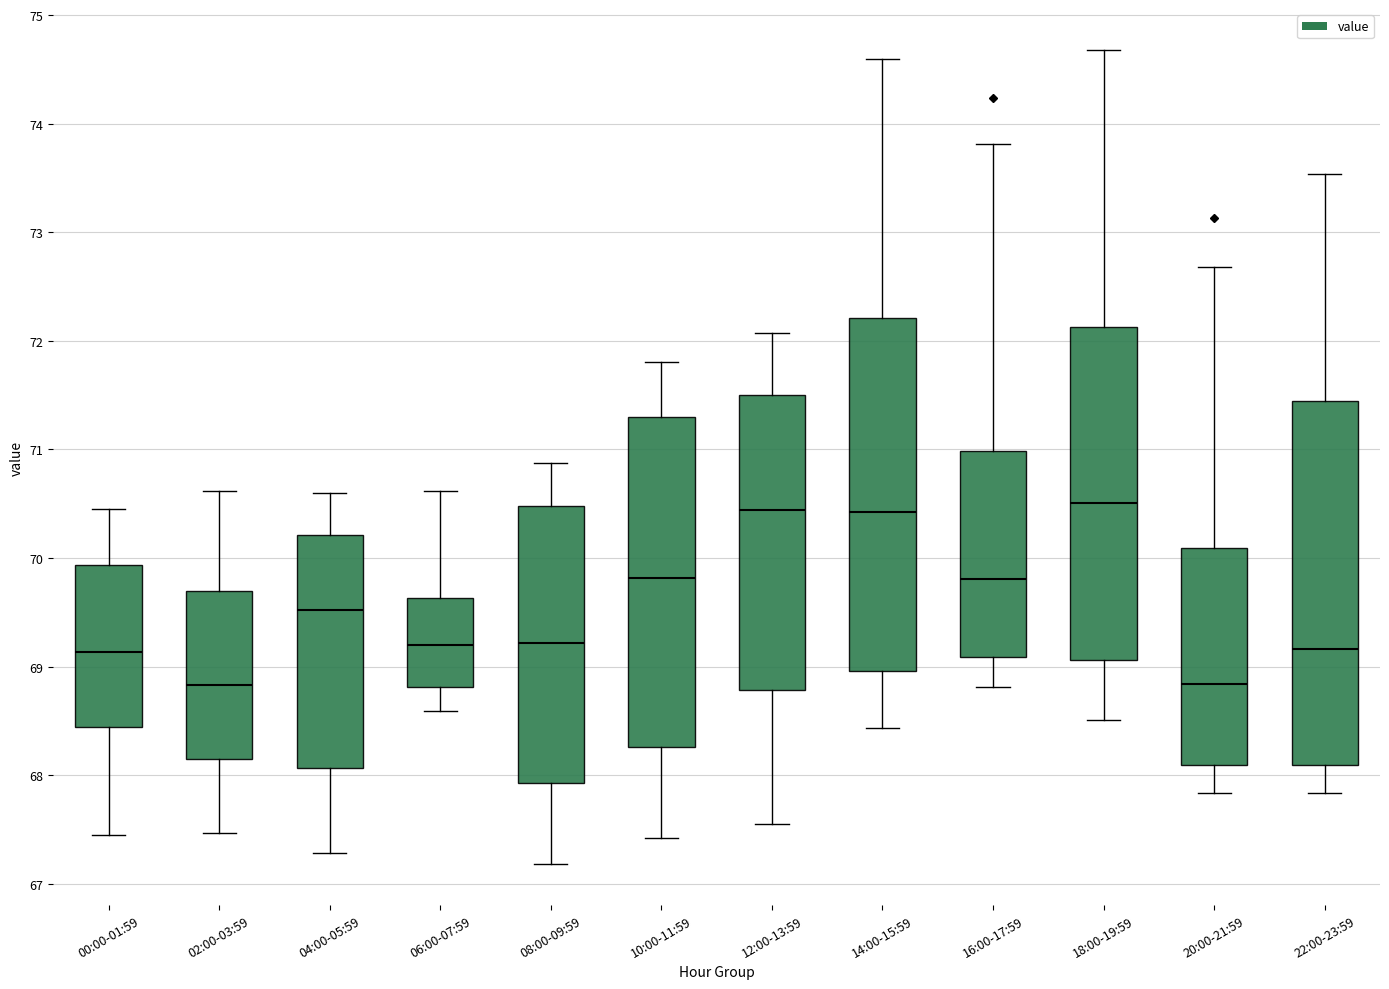

Reading left to right, transcribe this box plot: for each box, give where its median line is, the range the box spans, and where its two whiskers end, as read against the y-axis. The values are not printed on the chart, so give them approximately, as read against the axis.

00:00-01:59: median 69.1, box 68.4 to 69.9, whiskers 67.5 to 70.5
02:00-03:59: median 68.8, box 68.2 to 69.7, whiskers 67.5 to 70.6
04:00-05:59: median 69.5, box 68.1 to 70.2, whiskers 67.3 to 70.6
06:00-07:59: median 69.2, box 68.8 to 69.6, whiskers 68.6 to 70.6
08:00-09:59: median 69.2, box 67.9 to 70.5, whiskers 67.2 to 70.9
10:00-11:59: median 69.8, box 68.3 to 71.3, whiskers 67.4 to 71.8
12:00-13:59: median 70.4, box 68.8 to 71.5, whiskers 67.6 to 72.1
14:00-15:59: median 70.4, box 69.0 to 72.2, whiskers 68.4 to 74.6
16:00-17:59: median 69.8, box 69.1 to 71.0, whiskers 68.8 to 73.8
18:00-19:59: median 70.5, box 69.1 to 72.1, whiskers 68.5 to 74.7
20:00-21:59: median 68.8, box 68.1 to 70.1, whiskers 67.8 to 72.7
22:00-23:59: median 69.2, box 68.1 to 71.5, whiskers 67.8 to 73.5